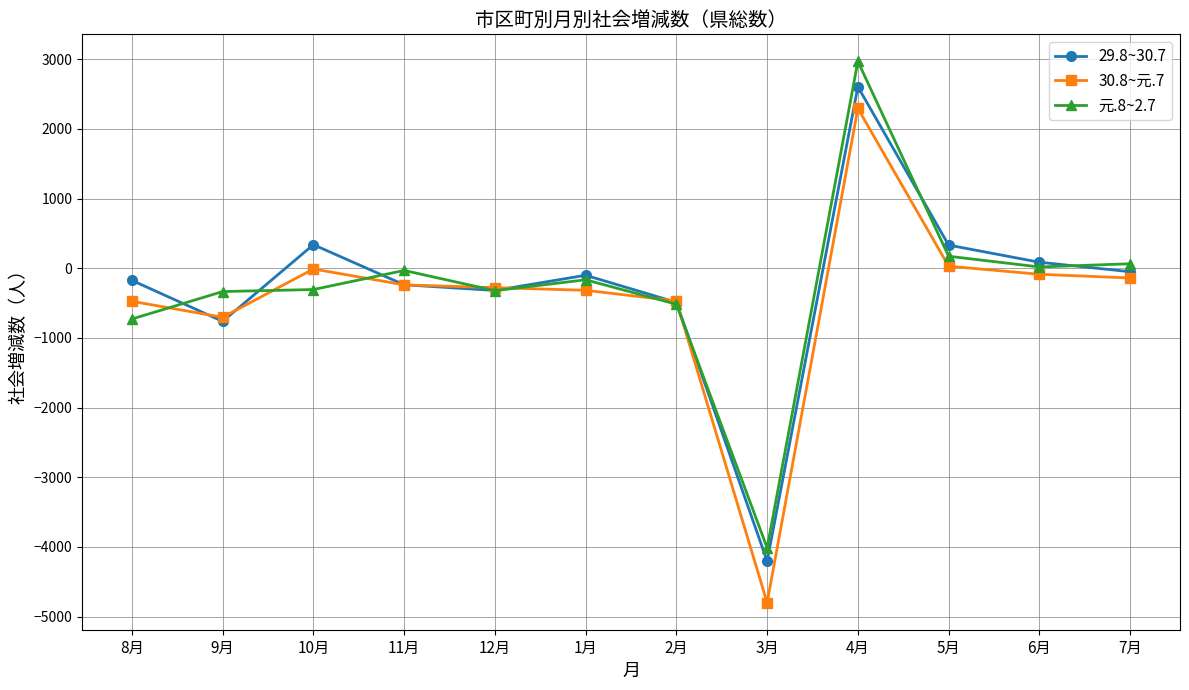

Which label corresponds to the largest value in the chart?

4月